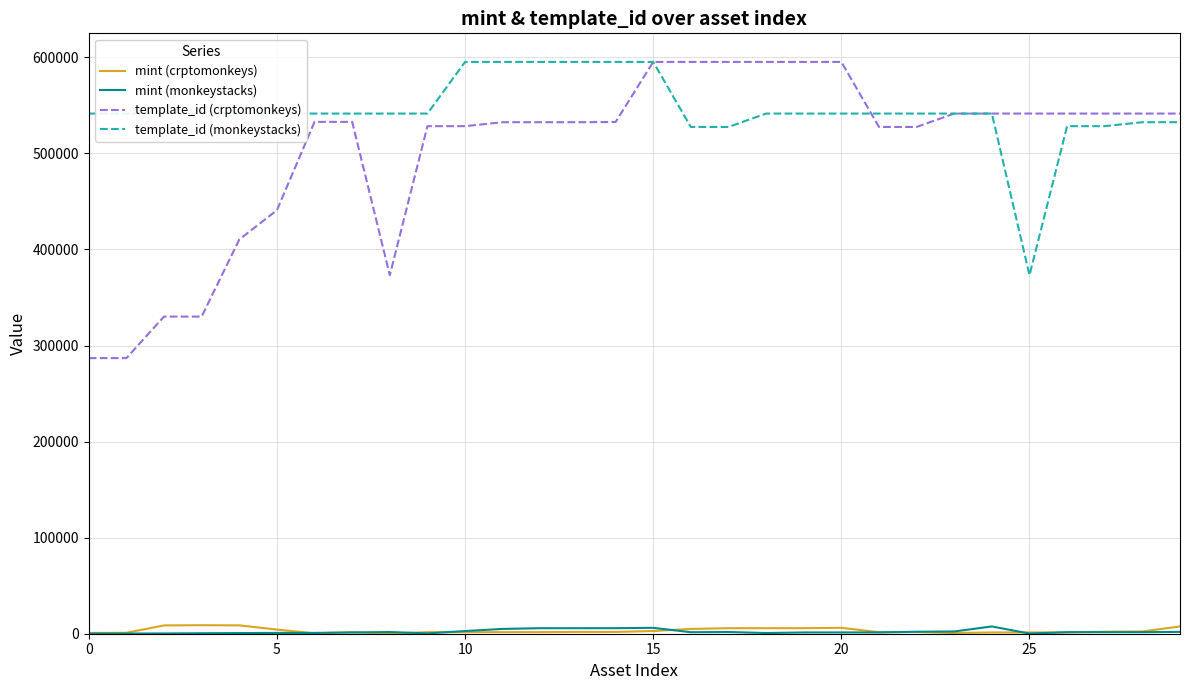

Which series has the widest spread of values?

template_id (crptomonkeys)